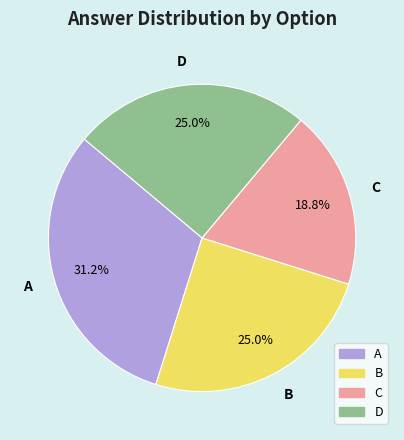

Is it true that B is 25% of the pie?

True